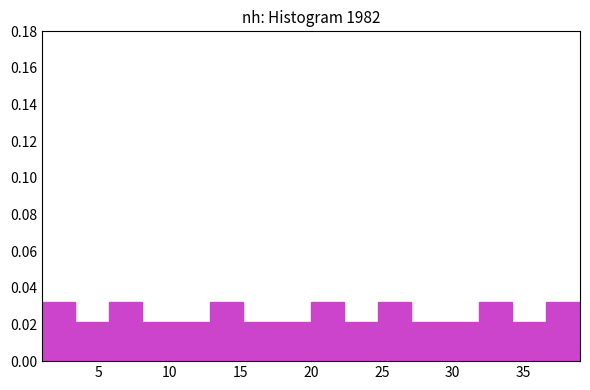

Reading left to right, transcribe this chart: for each bar, give the range it covers on the x-axis and its height. Neither the bar edges nor the heights are printed on the chart, so give them approximately, as read against the axes.

1.0 to 3.5: 0.032
3.5 to 6.0: 0.022
6.0 to 8.0: 0.032
8.0 to 10.5: 0.022
10.5 to 13.0: 0.022
13.0 to 15.5: 0.032
15.5 to 17.5: 0.022
17.5 to 20.0: 0.022
20.0 to 22.5: 0.032
22.5 to 25.0: 0.022
25.0 to 27.0: 0.032
27.0 to 29.5: 0.022
29.5 to 32.0: 0.022
32.0 to 34.5: 0.032
34.5 to 36.5: 0.022
36.5 to 39.0: 0.032